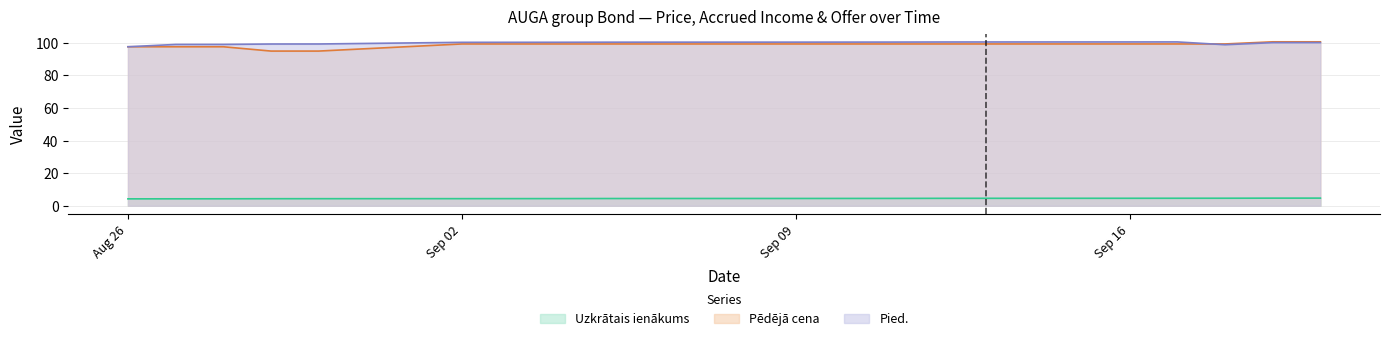

Does the chart have visible grid lines?

Yes